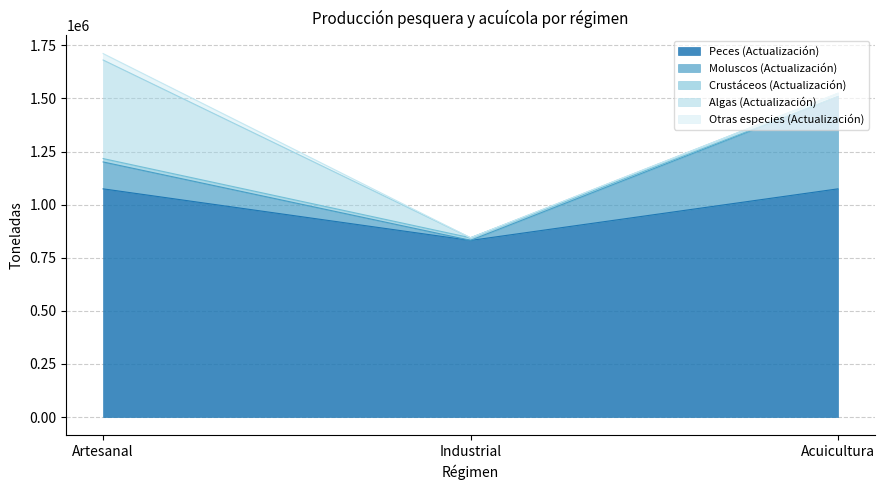

Reading right to left, list all the values displayed in this chart.

Peces (Actualización): Acuicultura=1074233	Industrial=831386	Artesanal=1074225
Moluscos (Actualización): Acuicultura=434356	Industrial=614	Artesanal=126614
Crustáceos (Actualización): Acuicultura=0	Industrial=11891	Artesanal=15922
Algas (Actualización): Acuicultura=15573	Industrial=0	Artesanal=464024
Otras especies (Actualización): Acuicultura=14	Industrial=6	Artesanal=30194